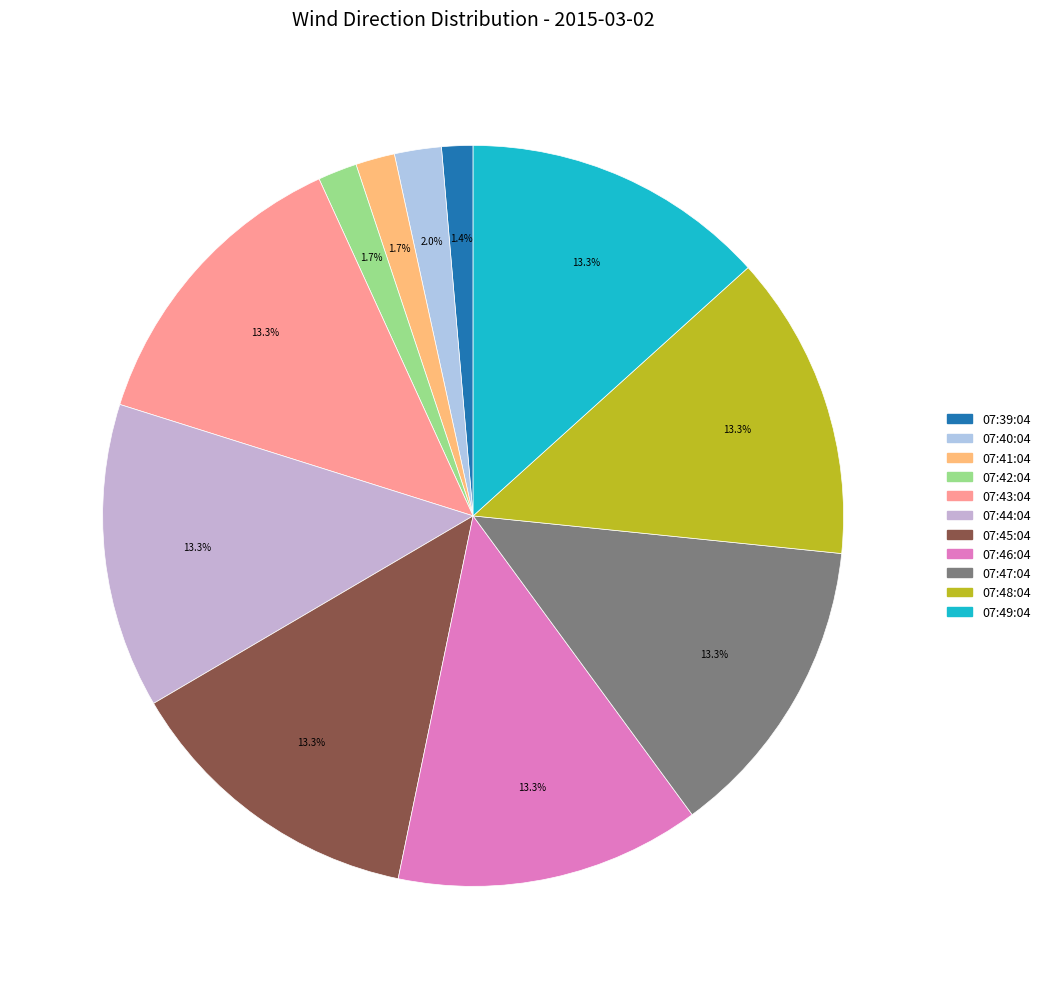

What percentage is the 07:43:04 slice, to the nearest percent?

13%